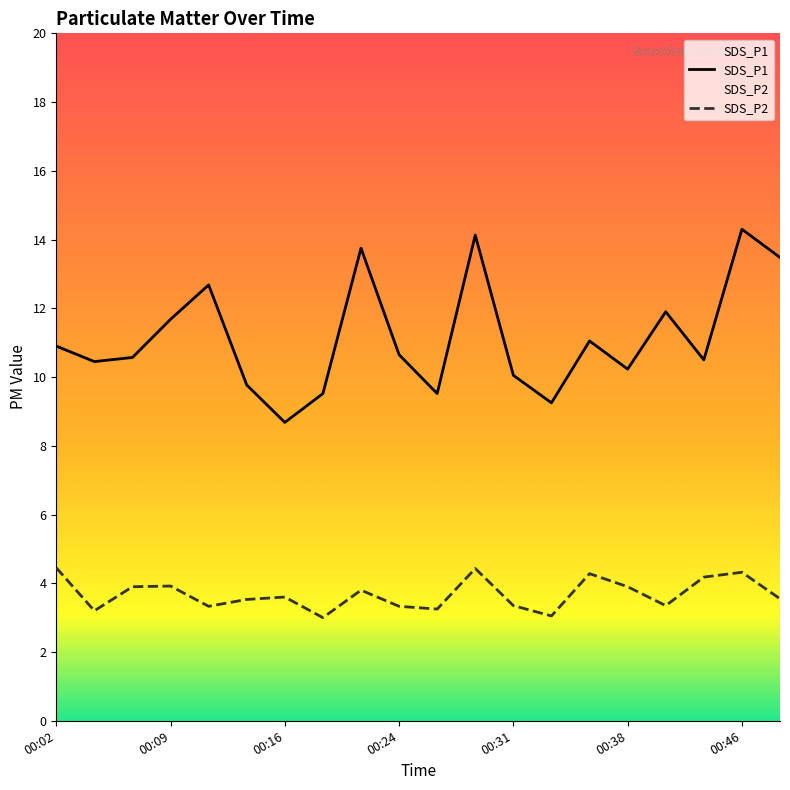

True or false: SDS_P2 and SDS_P1 intersect in this chart.

False